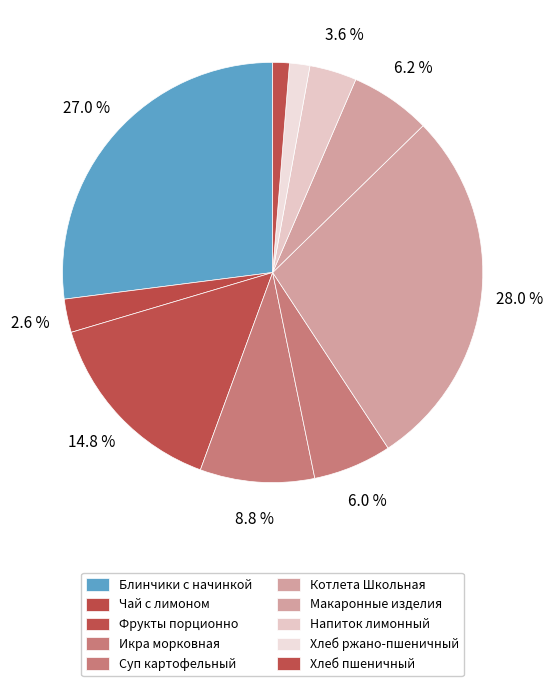

What is the smallest slice in the pie chart?

Хлеб пшеничный